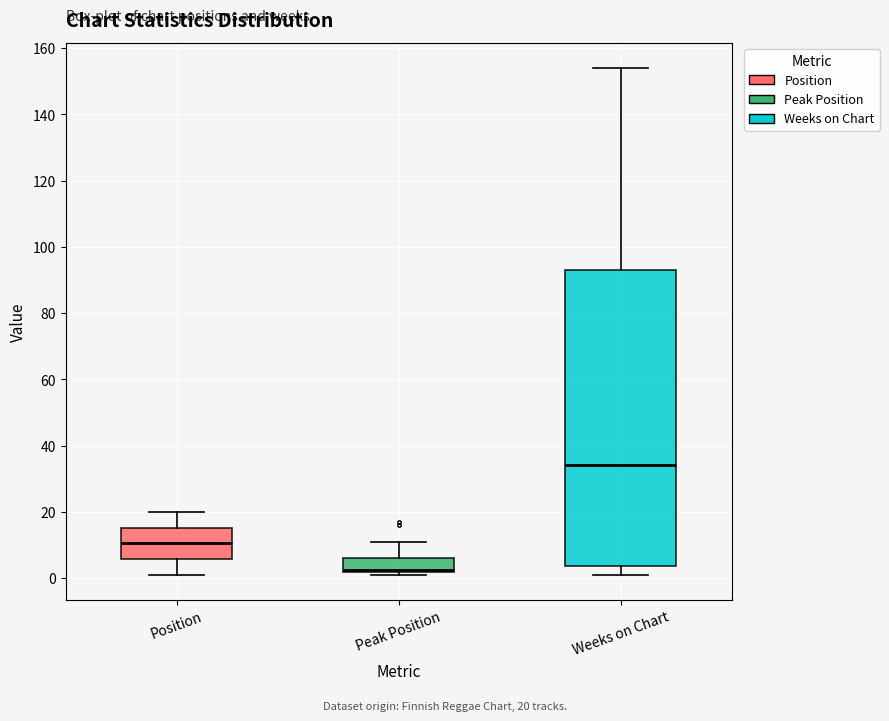

Where does the upper whisker of the box for Peak Position end on the y-axis? The values are not printed on the chart, so give them approximately, as read against the axis.

12